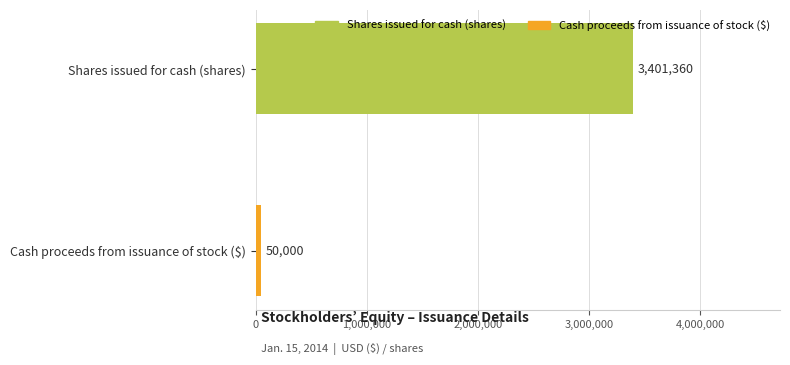

What is the difference between the maximum and minimum values?

3351360